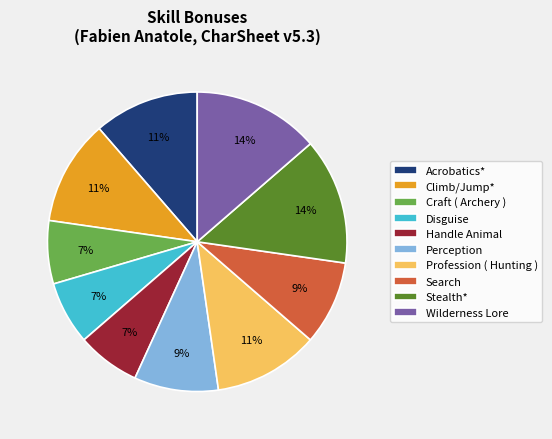

Do Handle Animal and Climb/Jump* together represent more than half of the pie?

No